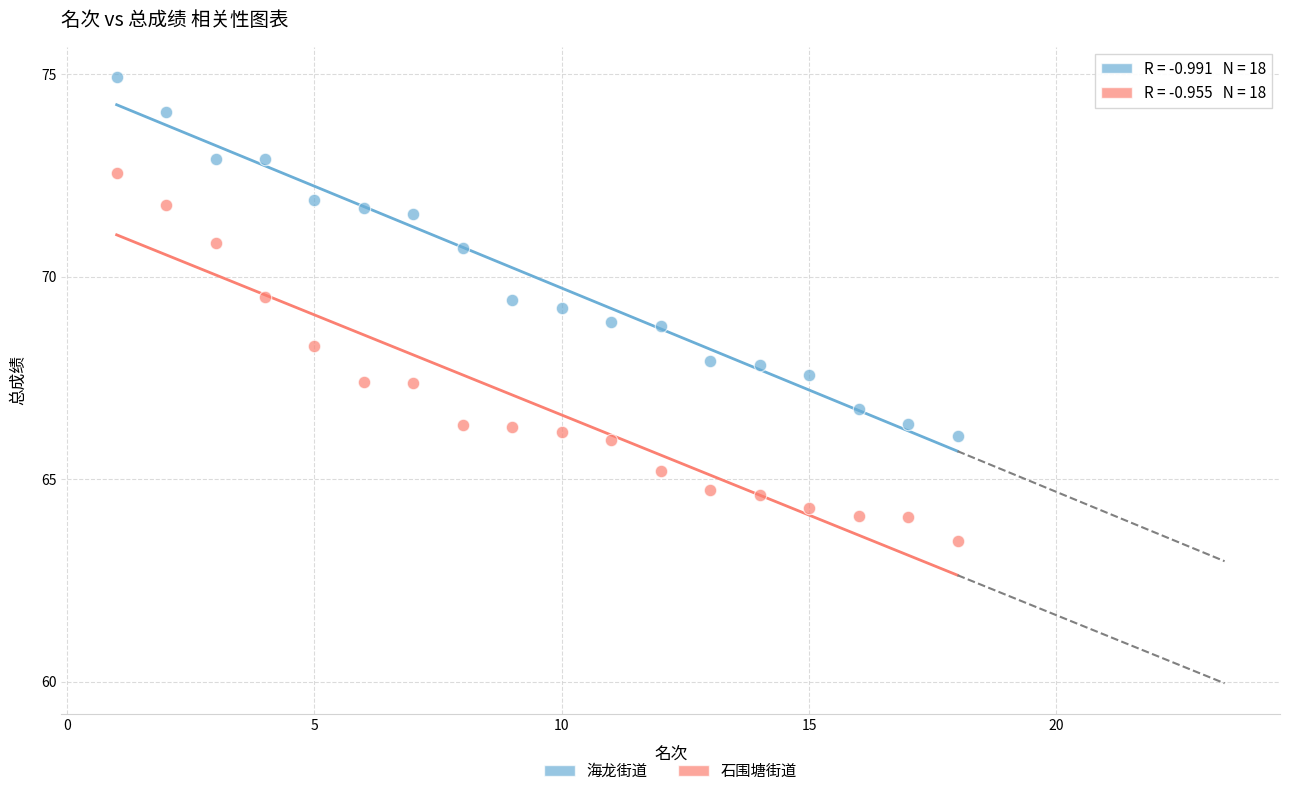

Which series reaches the maximum Y coordinate?

海龙街道